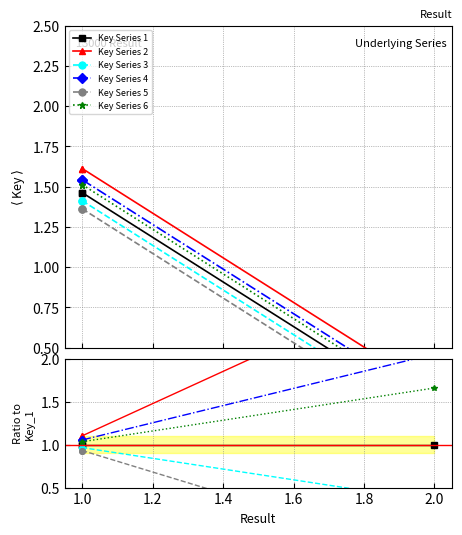

What is the label of the 2nd point from the right?

1.0